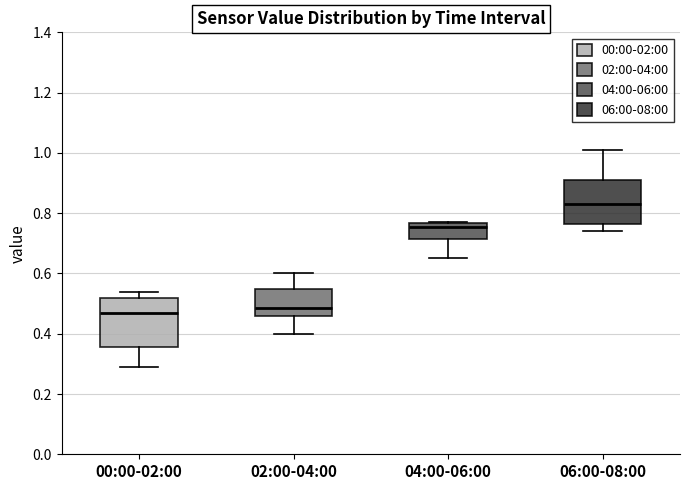

Reading left to right, transcribe this box plot: for each box, give where its median line is, the range the box spans, and where its two whiskers end, as read against the y-axis. The values are not printed on the chart, so give them approximately, as read against the axis.

00:00-02:00: median 0.48, box 0.36 to 0.52, whiskers 0.30 to 0.54
02:00-04:00: median 0.48, box 0.46 to 0.56, whiskers 0.40 to 0.60
04:00-06:00: median 0.76 (just below the box's upper edge), box 0.72 to 0.76, whiskers 0.66 to 0.78
06:00-08:00: median 0.84, box 0.76 to 0.92, whiskers 0.74 to 1.02